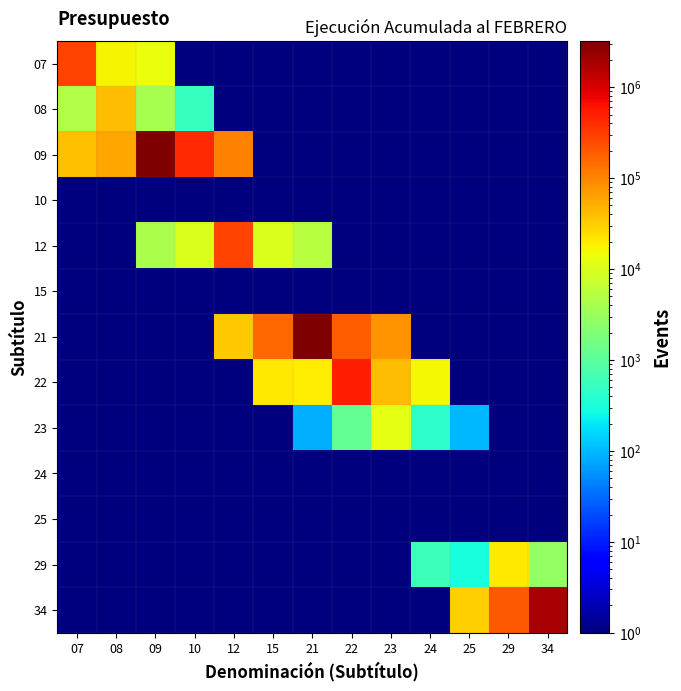

At which category is the sum across all series the highest?

09